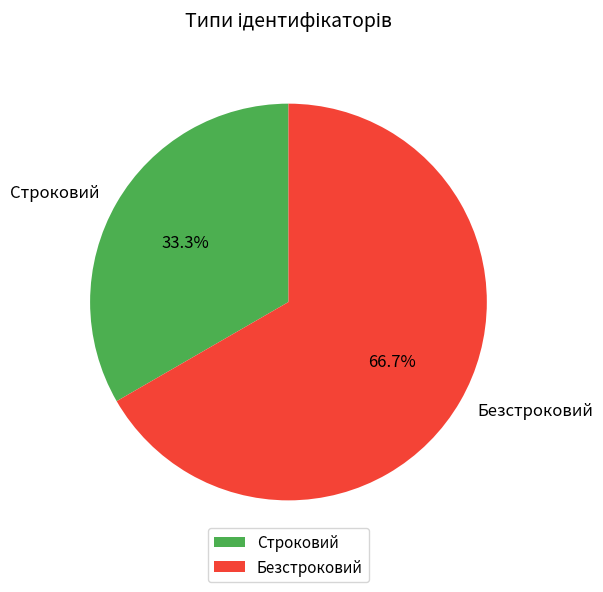

Which slice is the largest?

Безстроковий